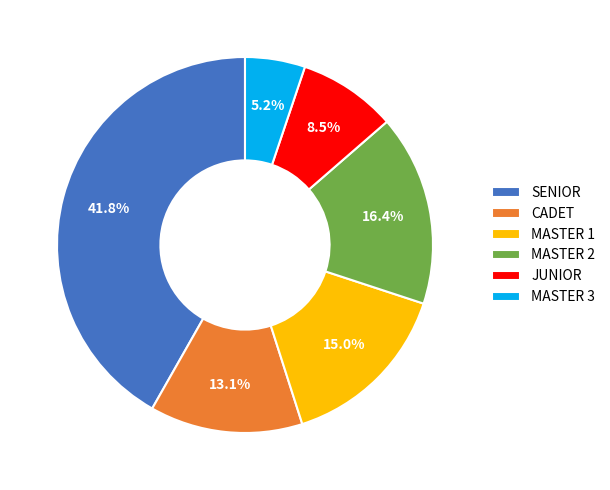

What is the smallest slice in the pie chart?

MASTER 3